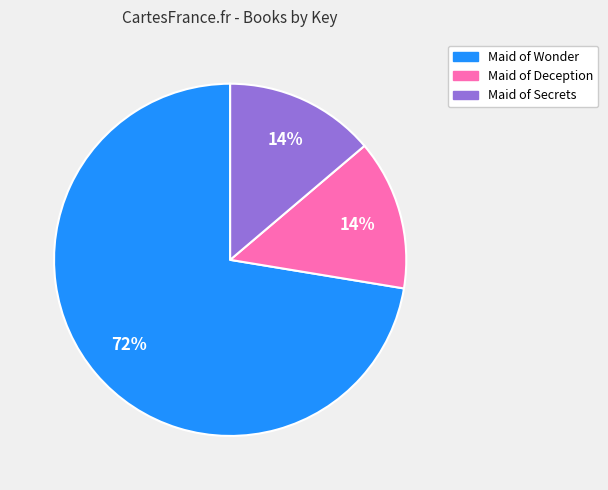

Is there any slice that represents more than half of the pie?

Yes